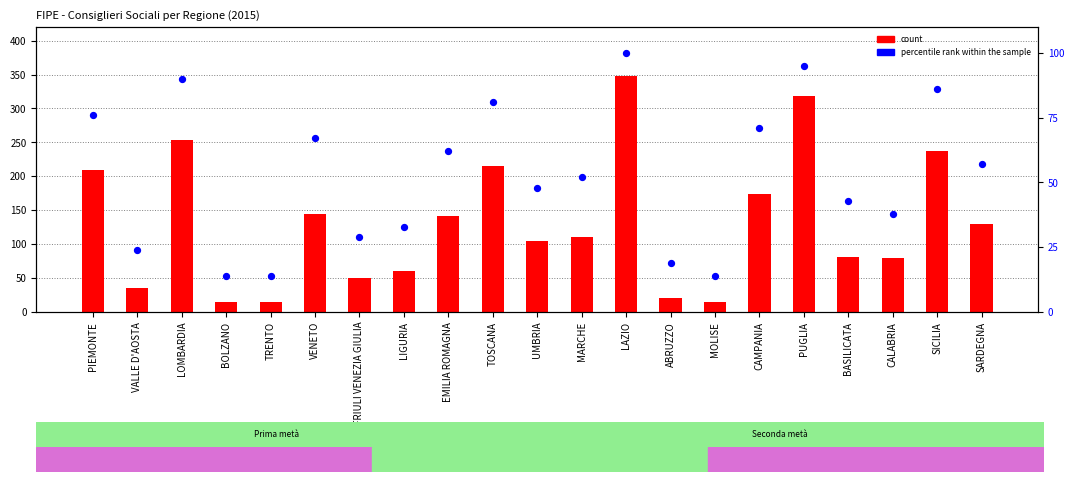

Which series has the largest total across all categories?

count